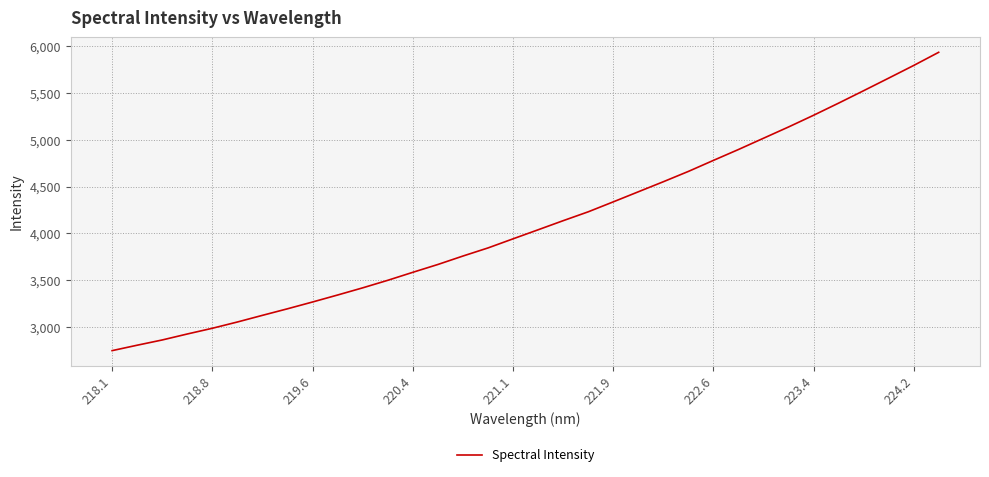

What is the maximum value shown in the chart?

5937.4